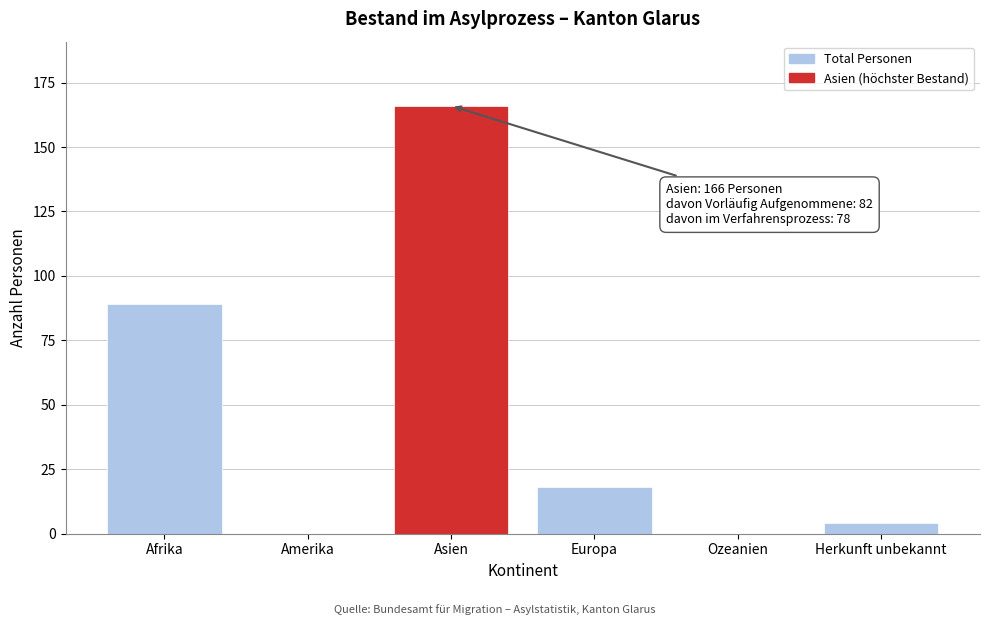

Reading left to right, transcribe all the data shown in this chart.

Afrika=89	Amerika=0	Asien=166	Europa=18	Ozeanien=0	Herkunft unbekannt=4